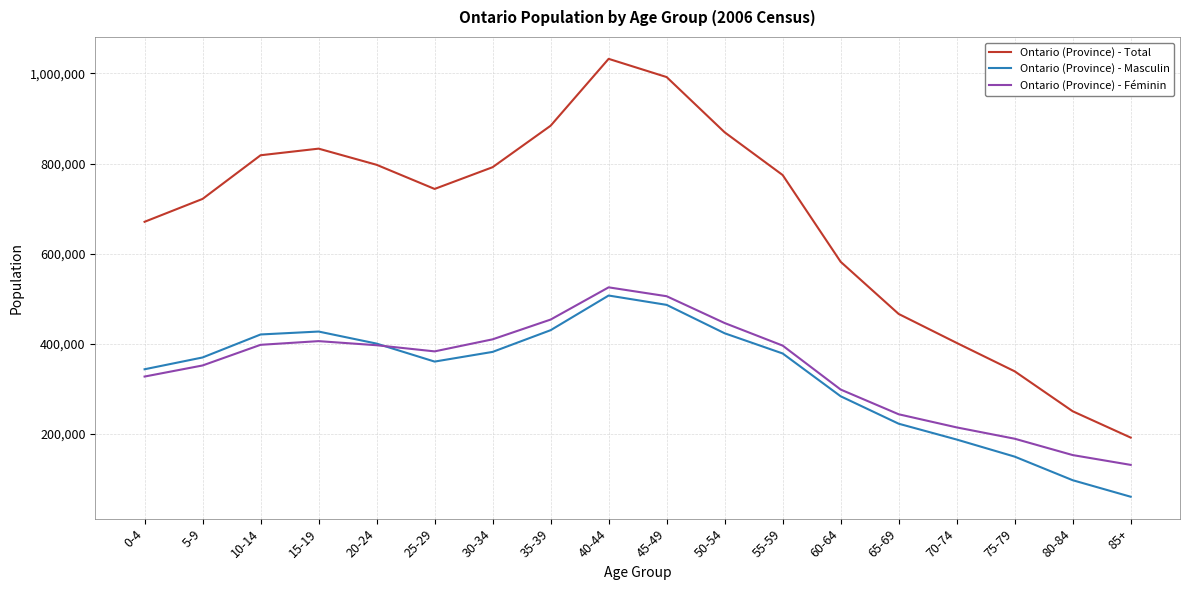

Which series has the widest spread of values?

Ontario (Province) - Total